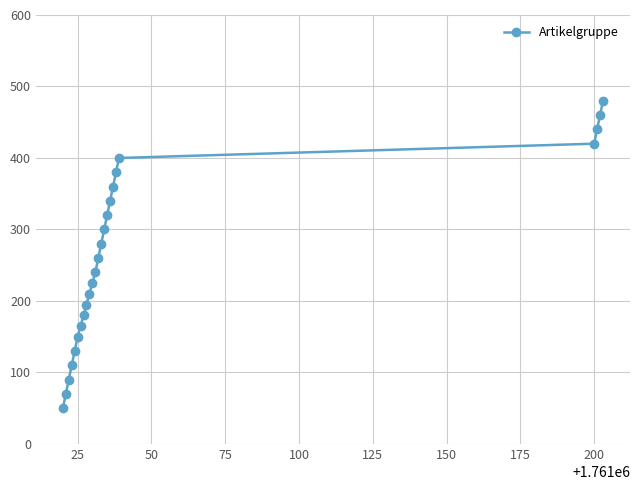

What is the greatest value displayed?

480